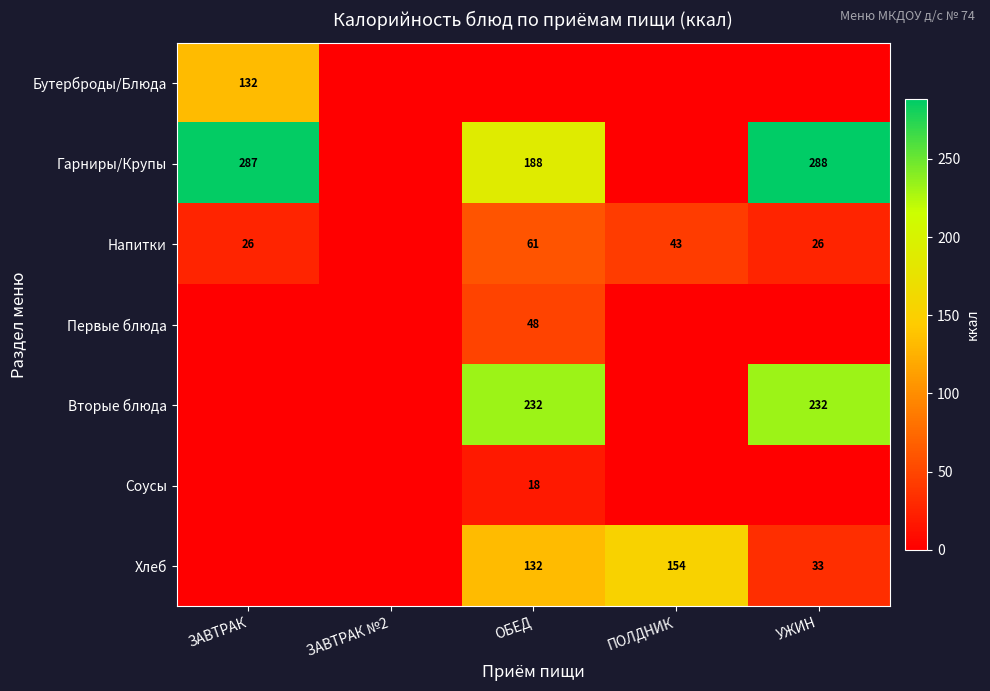

Between ЗАВТРАК and ОБЕД, which is larger?

ЗАВТРАК